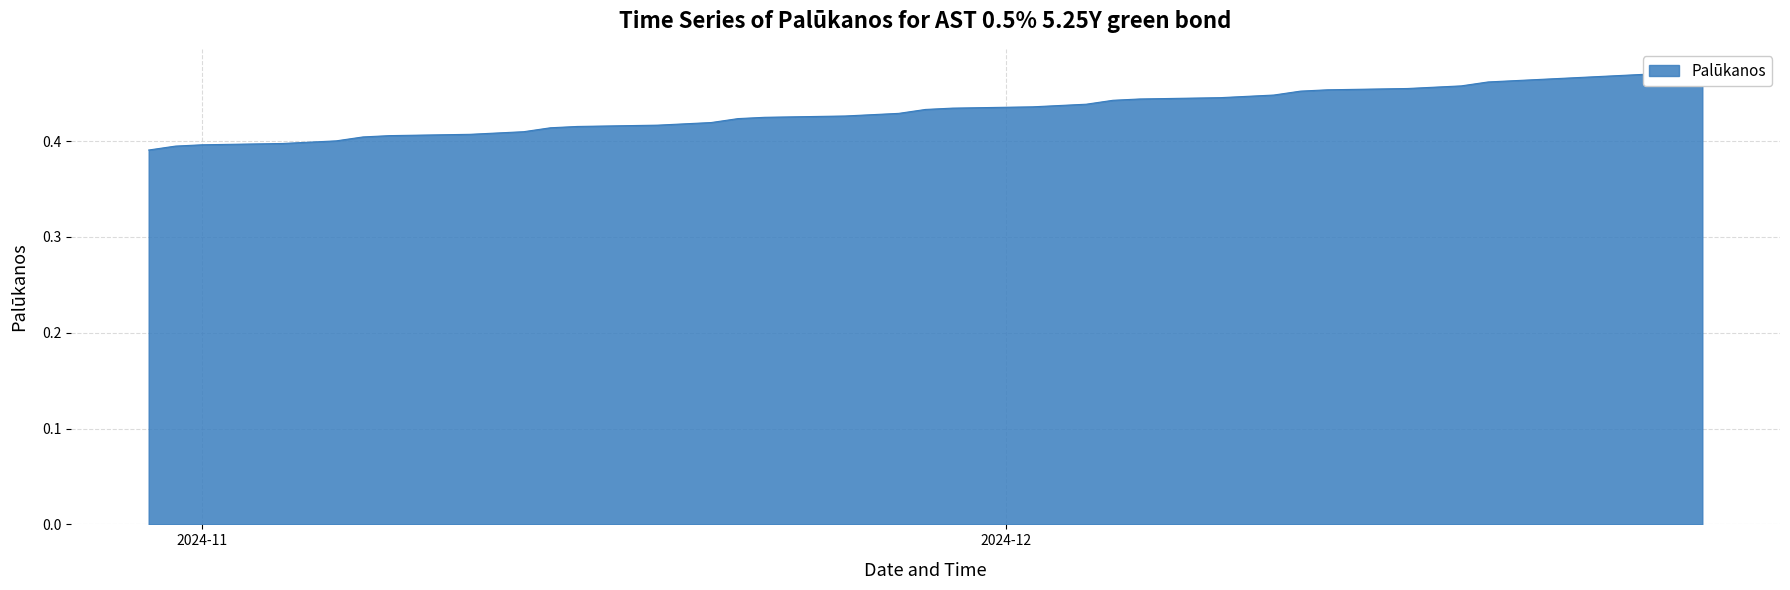

How many lines are shown in the chart?

1